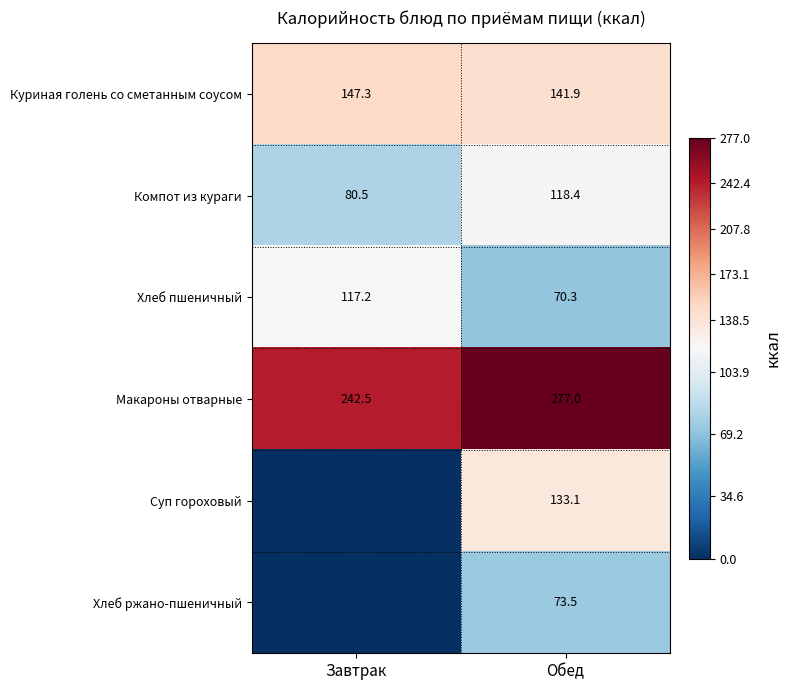

At which label is Макароны отварные closest to 259?

Завтрак